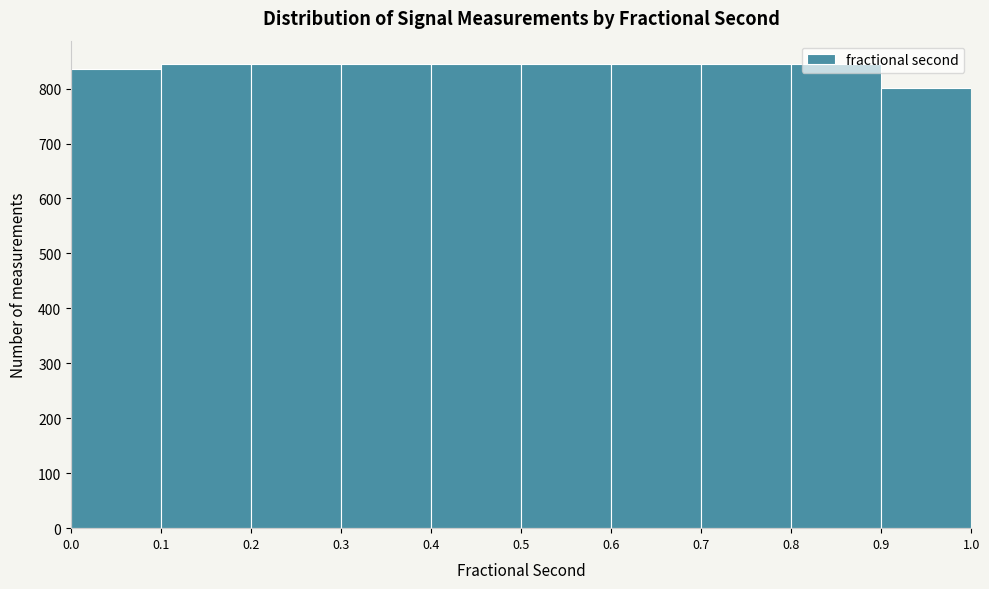

Reading left to right, list every bar in this chart as the range it spans on the x-axis followed by its height. The values are not printed on the chart, so give them approximately, as read against the axis.

0.0 to 0.1: 840
0.1 to 0.2: 840
0.2 to 0.3: 840
0.3 to 0.4: 840
0.4 to 0.5: 840
0.5 to 0.6: 840
0.6 to 0.7: 850
0.7 to 0.8: 840
0.8 to 0.9: 840
0.9 to 1.0: 800